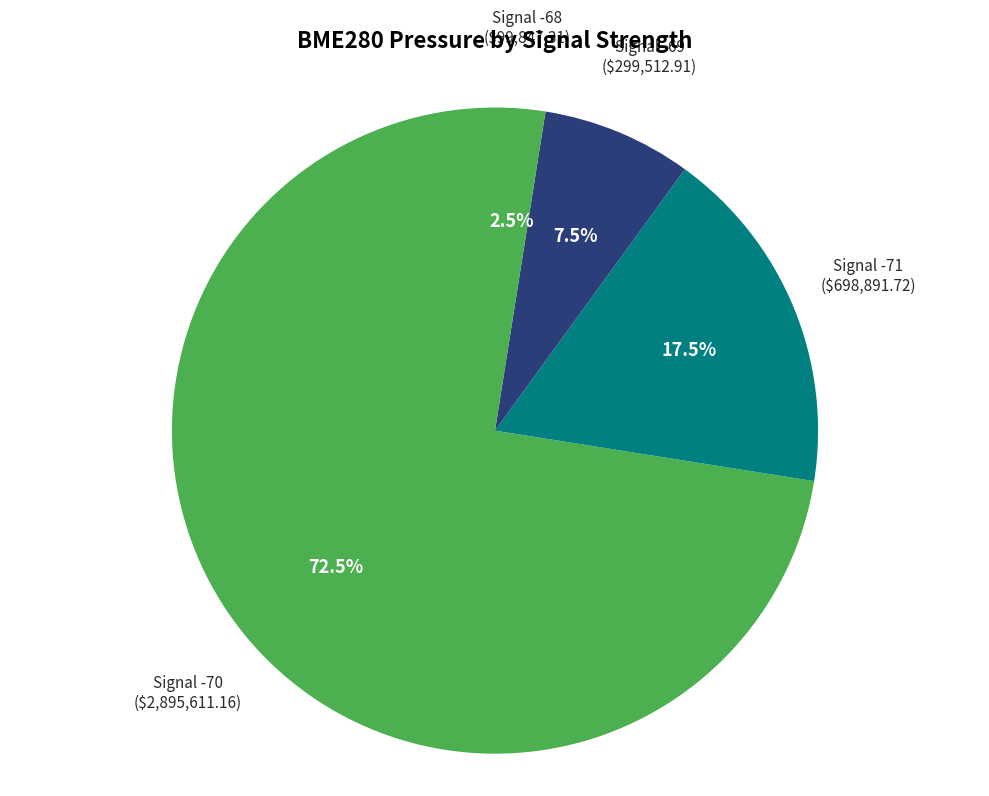

What is the largest slice in the pie chart?

Signal -70